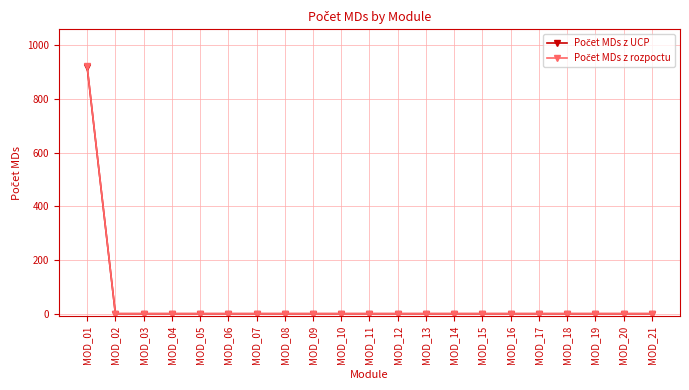

What is the greatest value displayed?

921